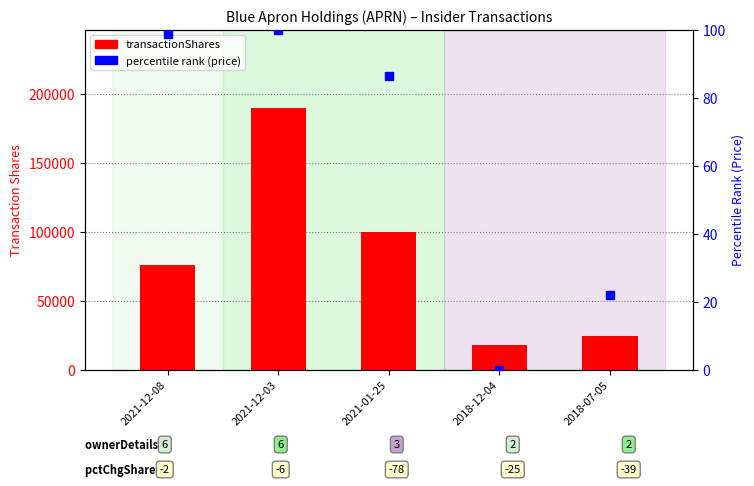

What are all the series names shown in the legend?

transactionShares, percentile rank (price)